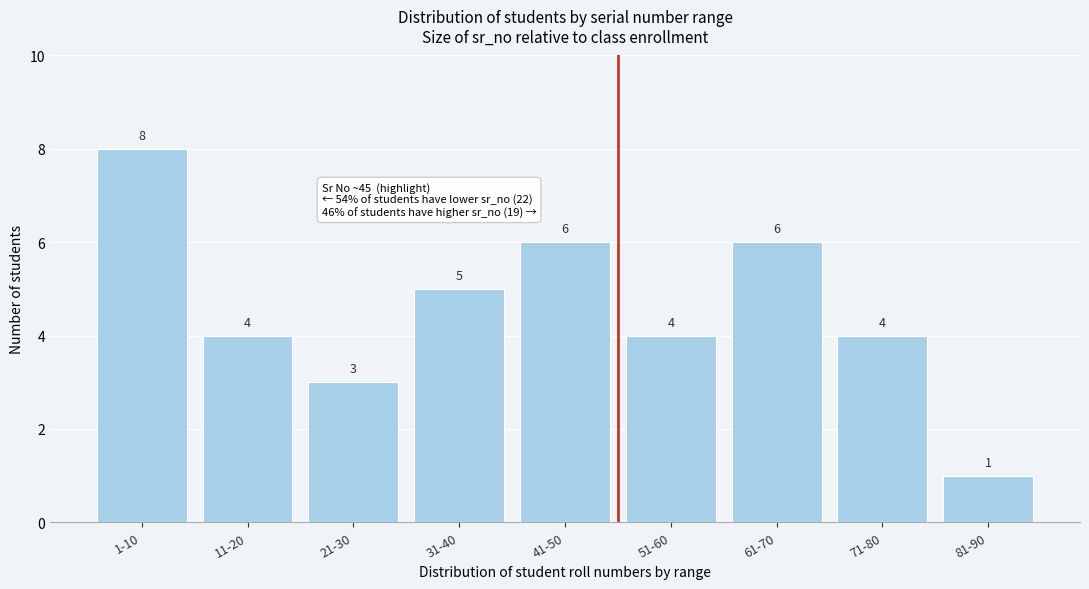

Reading left to right, list all the values displayed in this chart.

1-10=8	11-20=4	21-30=3	31-40=5	41-50=6	51-60=4	61-70=6	71-80=4	81-90=1